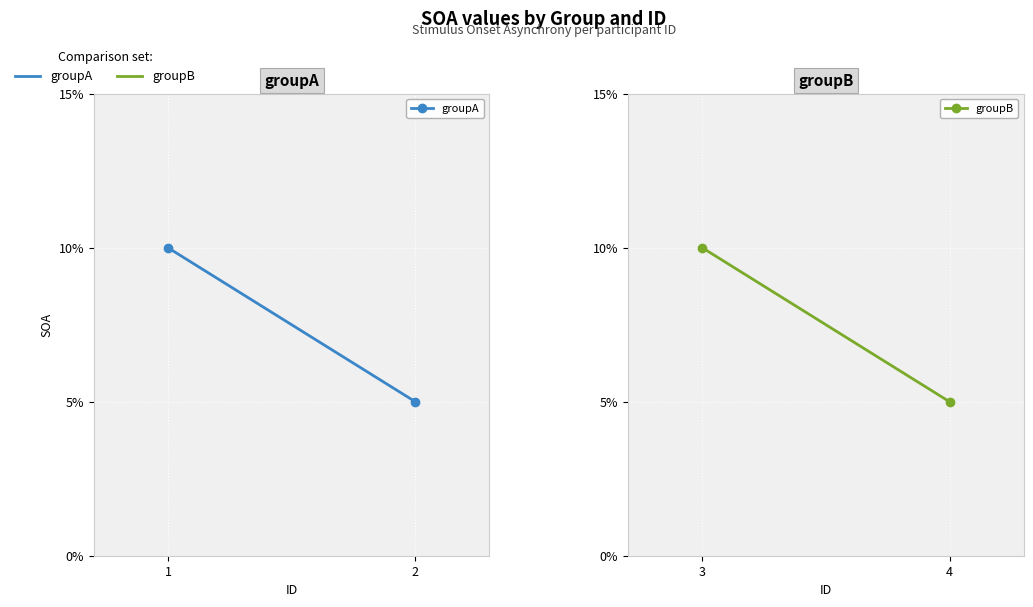

What is the maximum value shown in the chart?

0.1